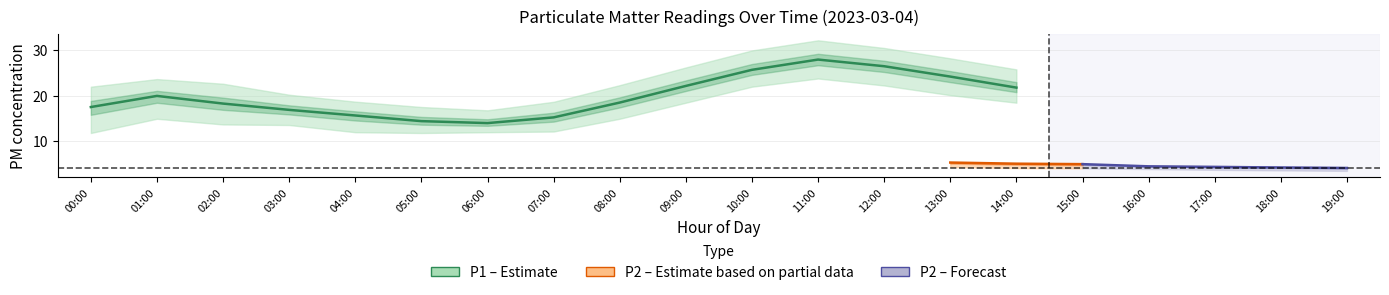

The P1 series shows 29.1 at 02:00. True or false?

False